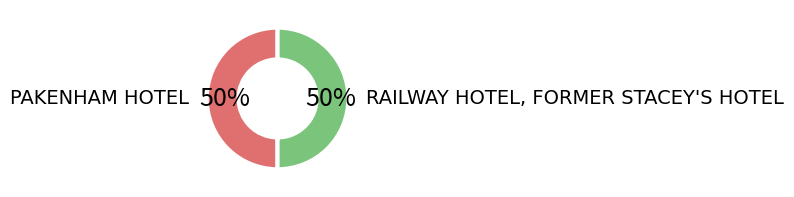

What is the ratio of the value at RAILWAY HOTEL, FORMER STACEY'S HOTEL to the value at PAKENHAM HOTEL?

1.0